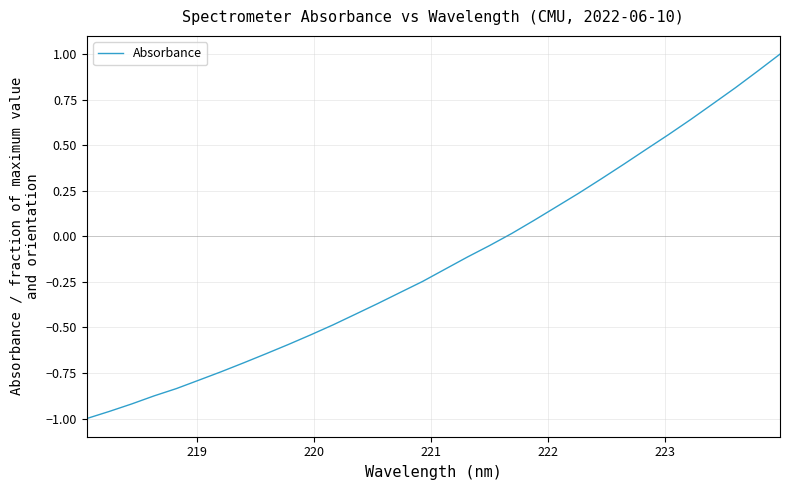

What is the maximum value shown in the chart?

1.0